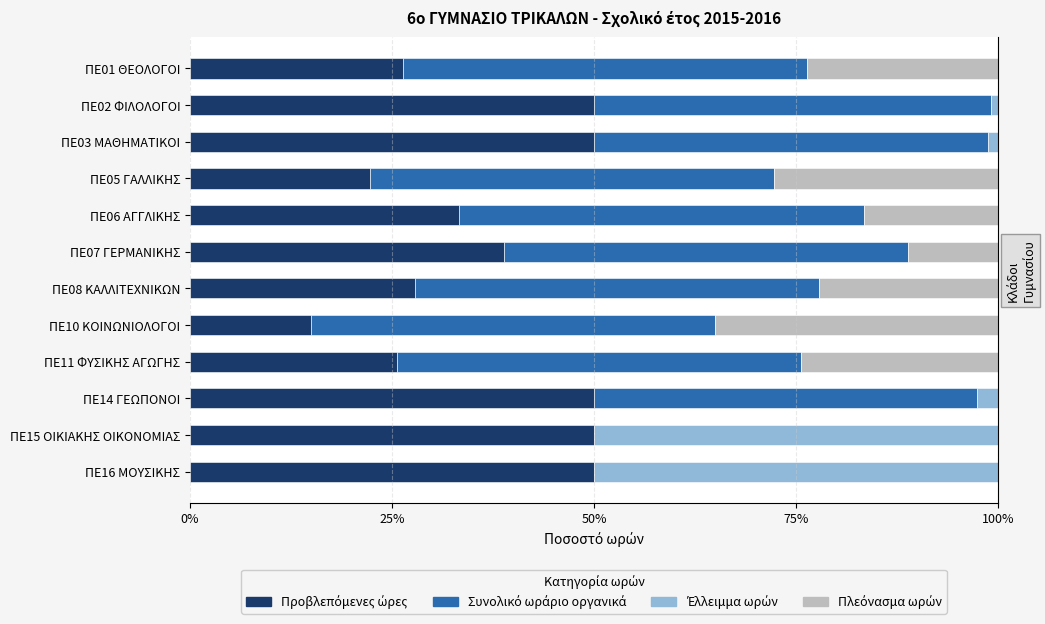

Where is Συνολικό ωράριο οργανικά nearest to the value 25?

ΠΕ14 ΓΕΩΠΟΝΟΙ